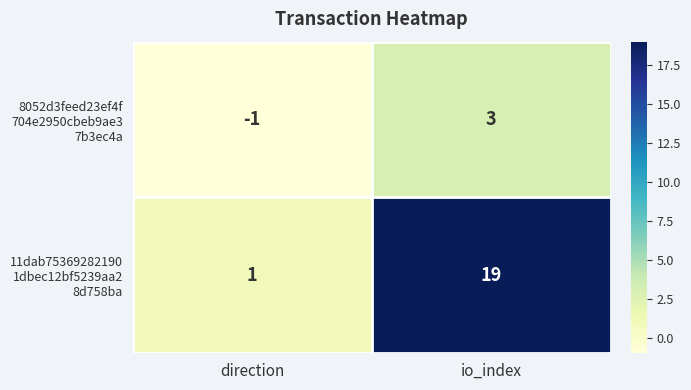

At which category does the chart reach its peak across all series?

io_index